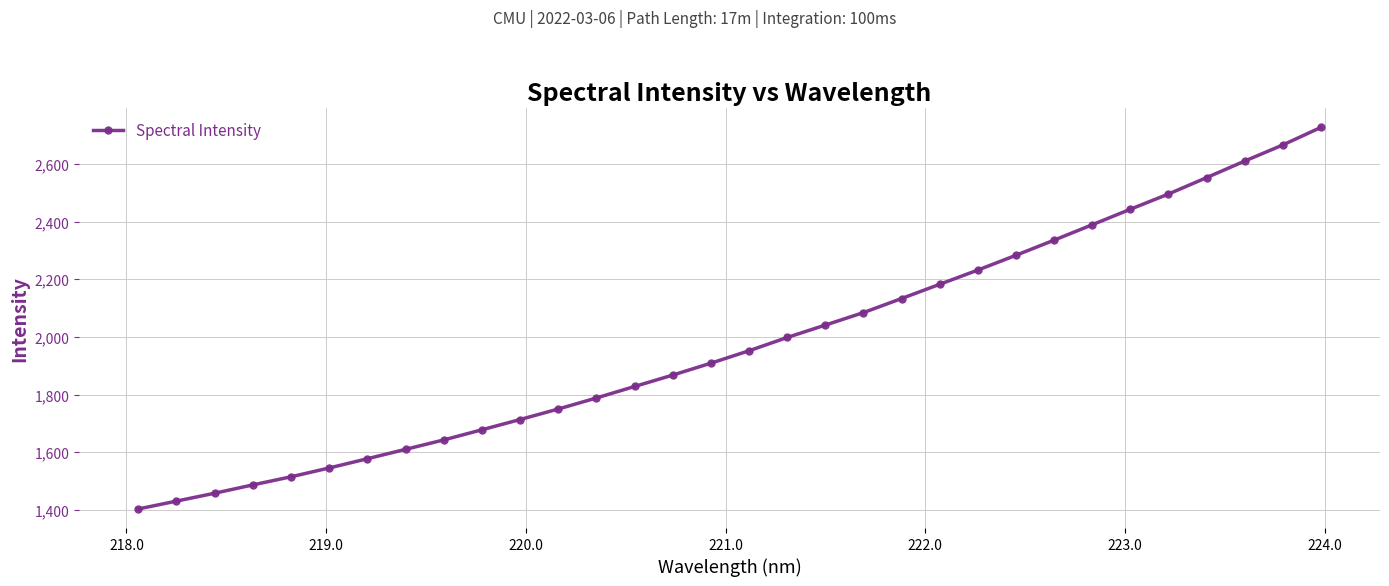

What is the sum of all values?

63331.8